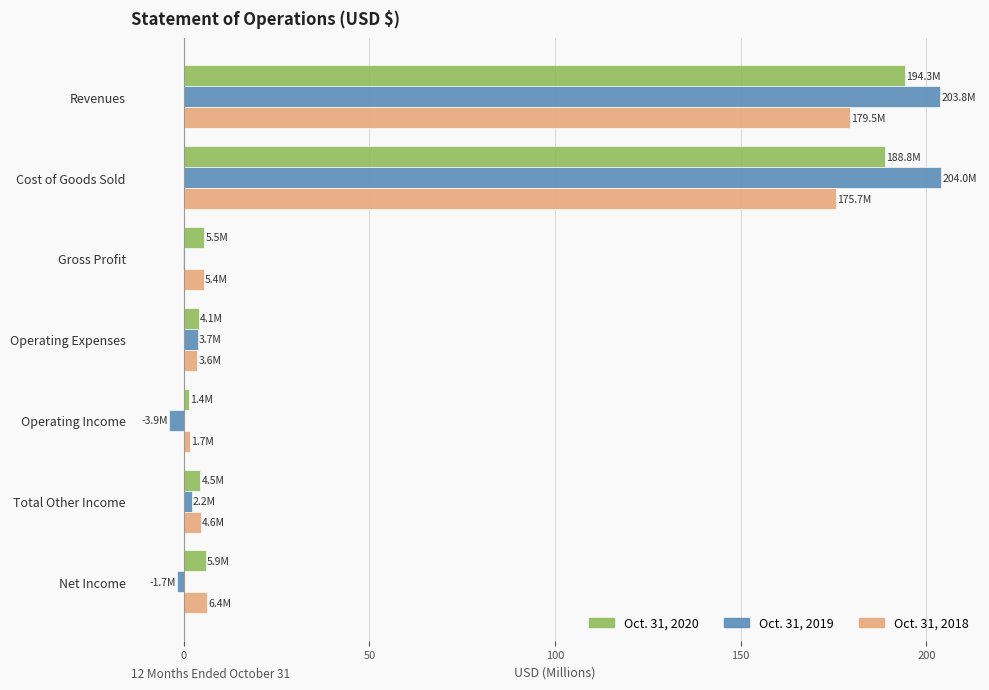

What is the total value across all series at Revenues?

577.6